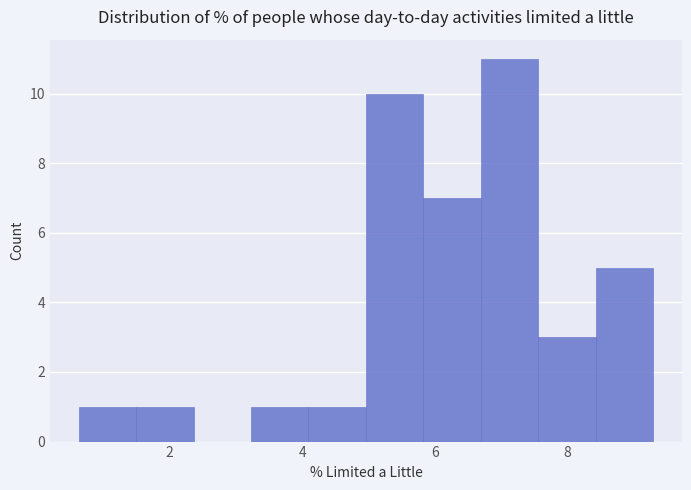

What is the height of the bar covering 0.6 to 1.4 on the x-axis? Neither the bar edges nor the heights are printed on the chart, so give them approximately, as read against the axes.

1